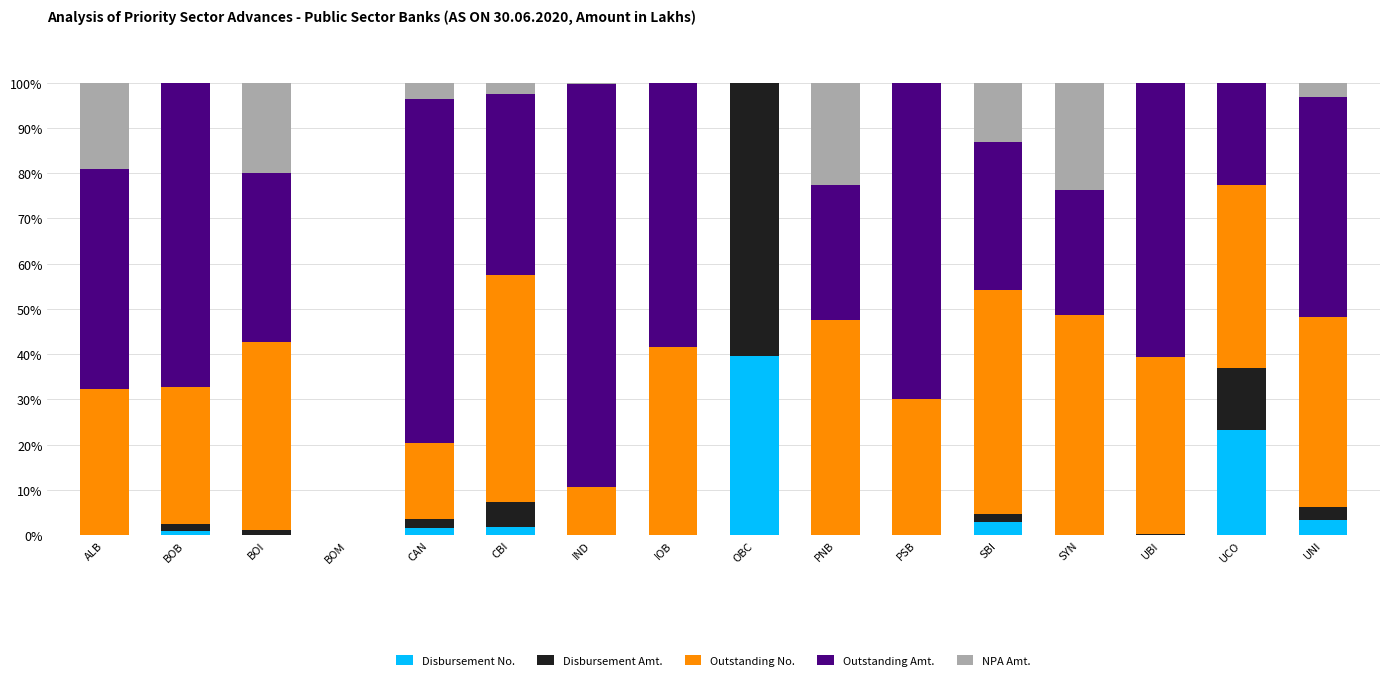

What is the highest value of the Disbursement No. series?

39.7